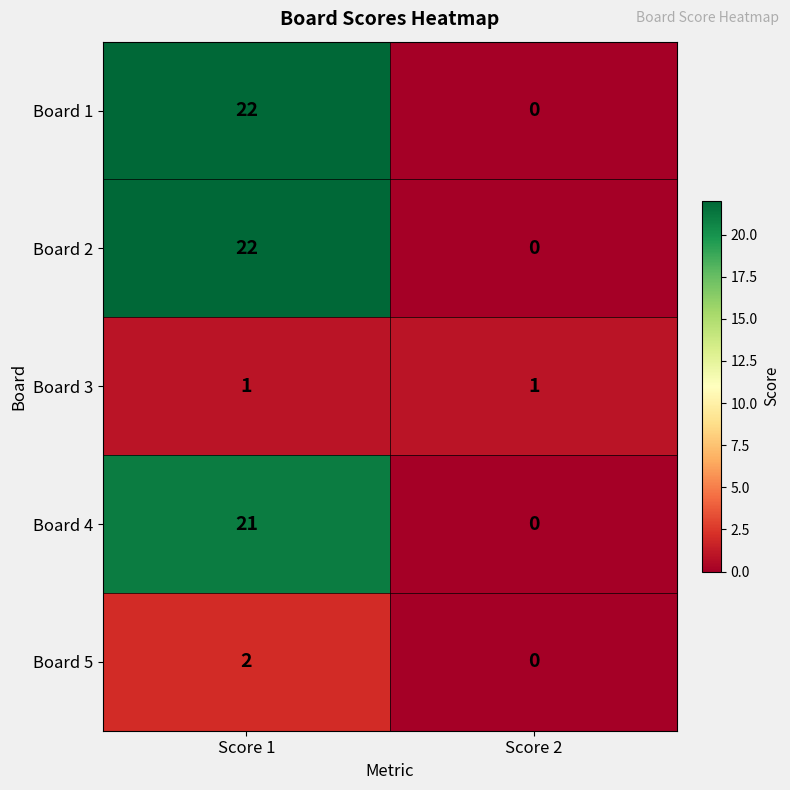

What is the difference between the highest and lowest values at Score 1?

21